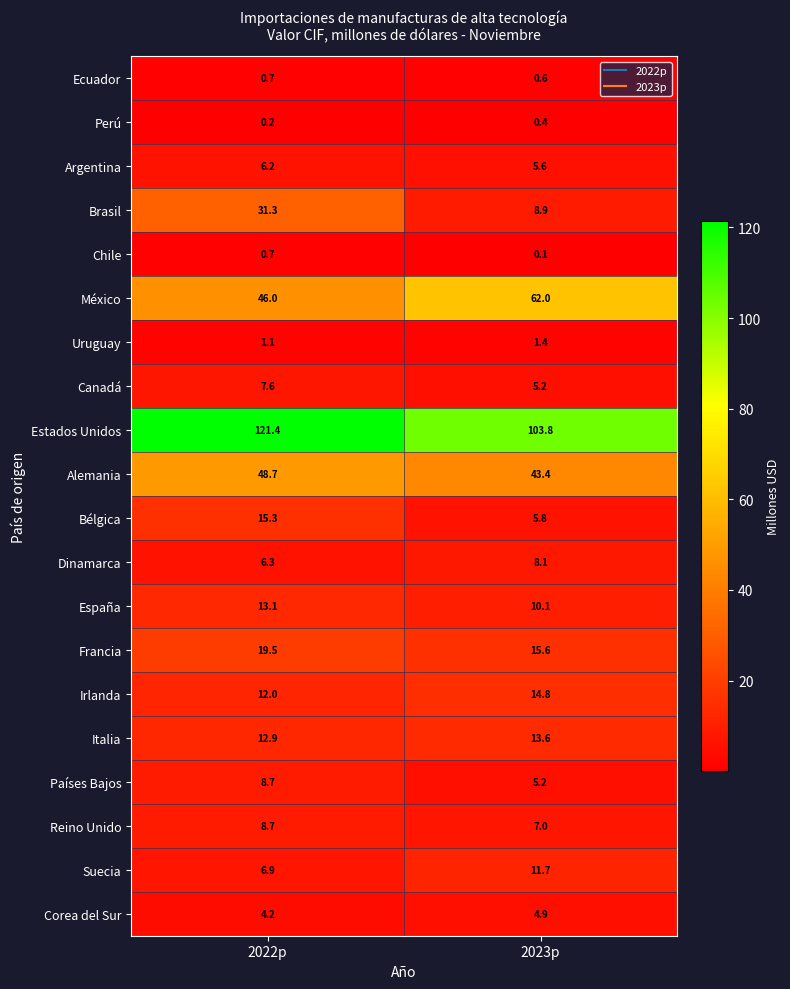

Which series has the largest range (max minus min)?

Brasil